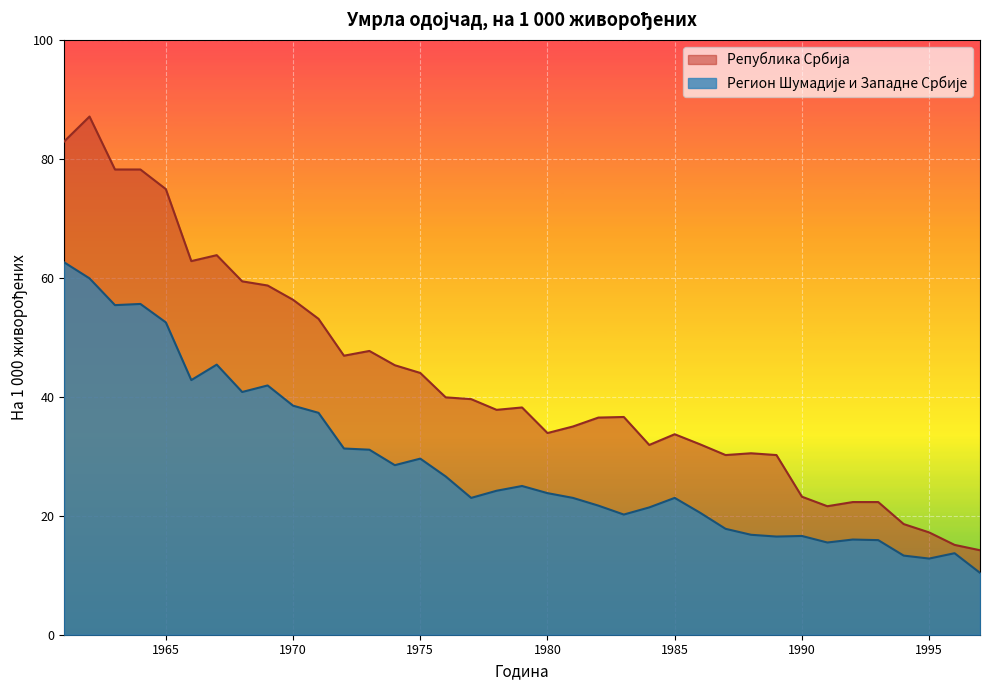

Rank the series by their maximum value, from highest to lowest.

Република Србија, Регион Шумадије и Западне Србије